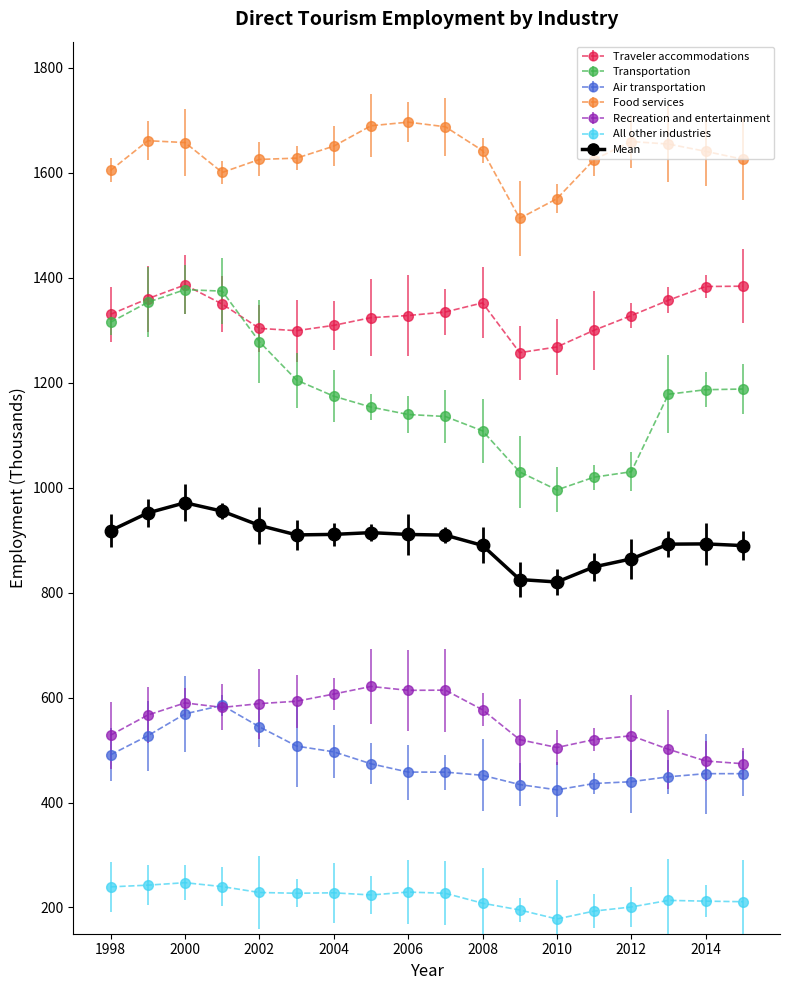

Which series has the largest range (max minus min)?

Transportation